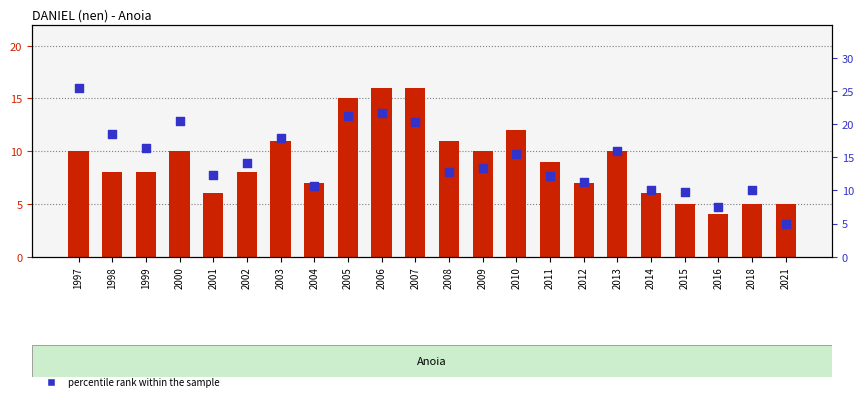

What is the total value across all series at 2011?

21.1